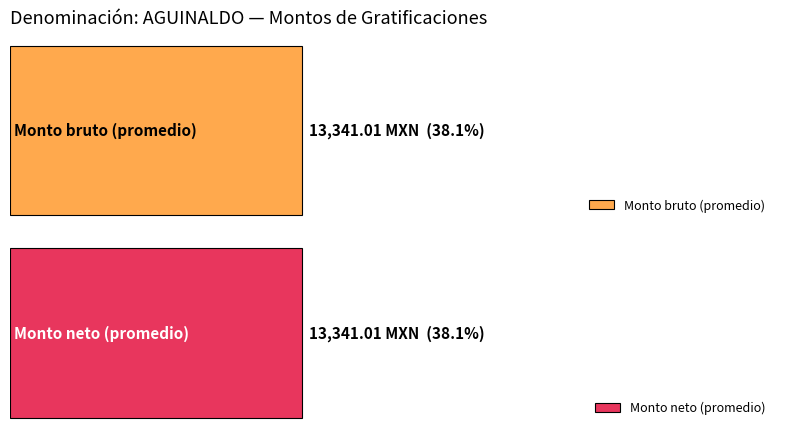

How many bars are there in each group?

2